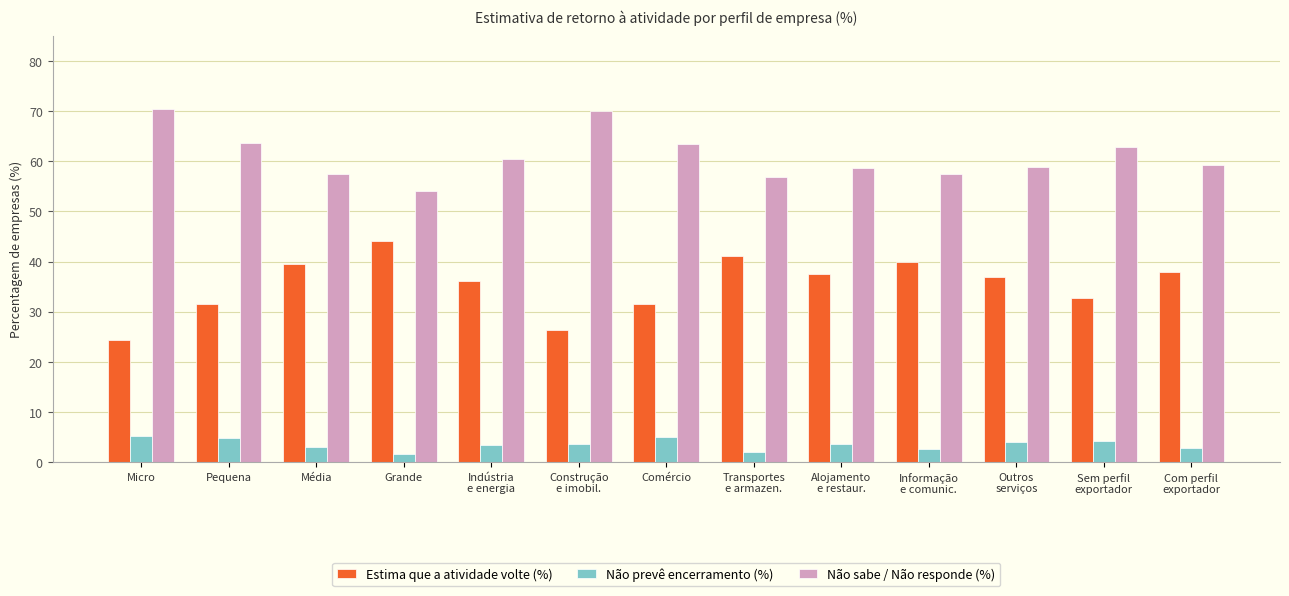

What value does the Não sabe / Não responde (%) series have at Micro?

70.3